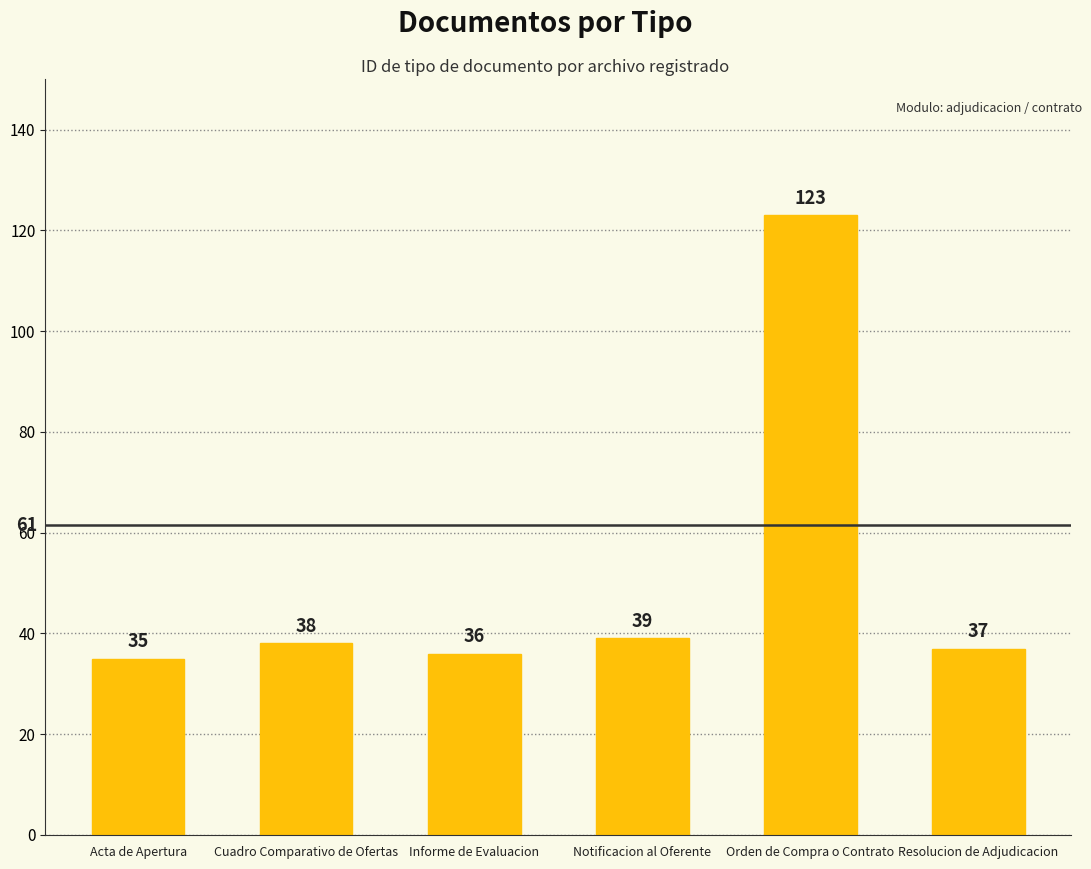

List the labels in order of value, smallest first.

Acta de Apertura, Informe de Evaluacion, Resolucion de Adjudicacion, Cuadro Comparativo de Ofertas, Notificacion al Oferente, Orden de Compra o Contrato